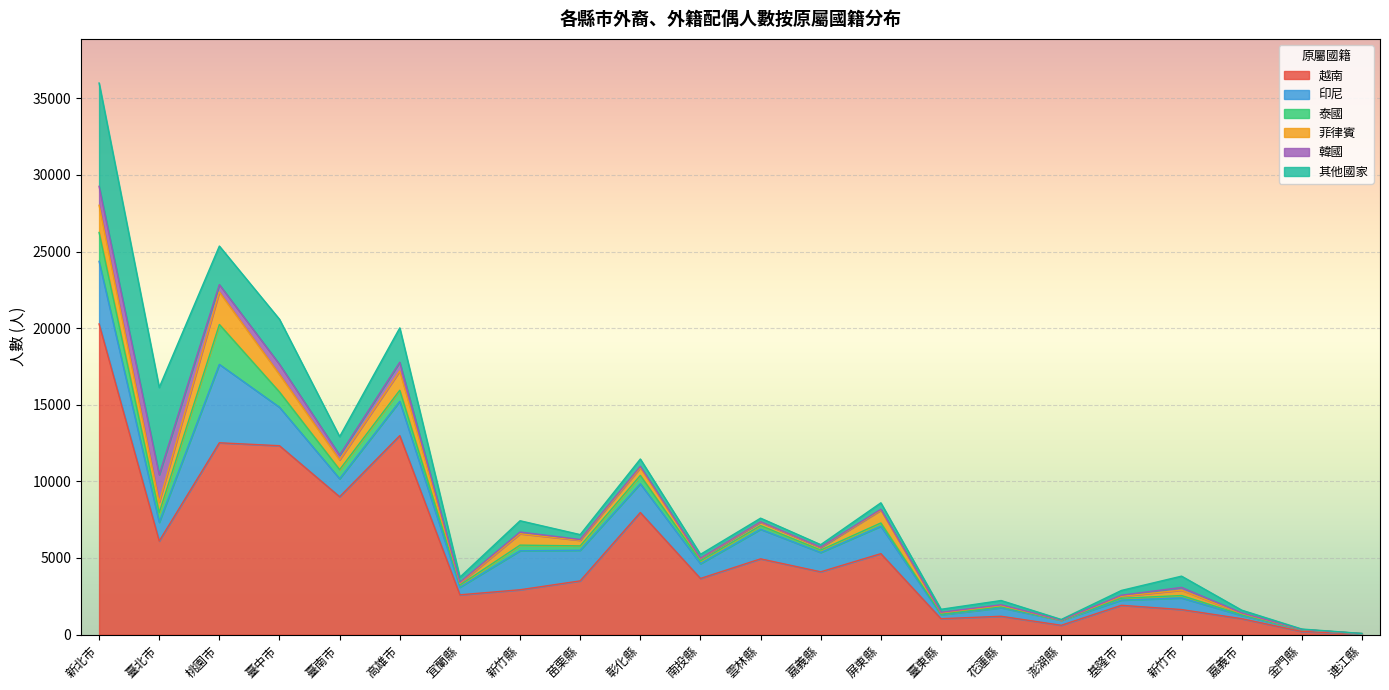

Which series has the largest range (max minus min)?

越南